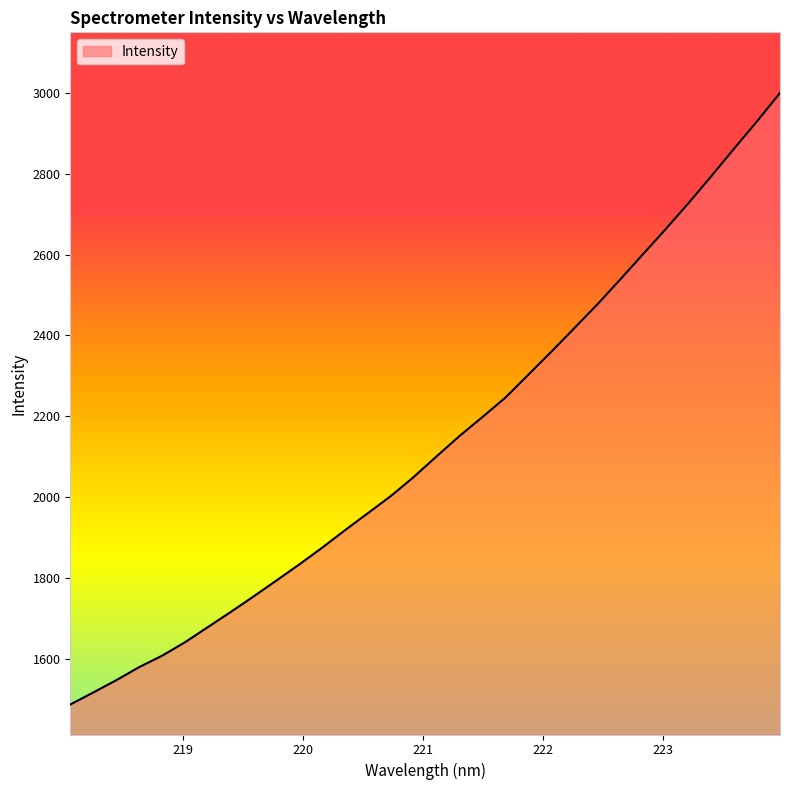

What is the maximum value shown in the chart?

3000.2